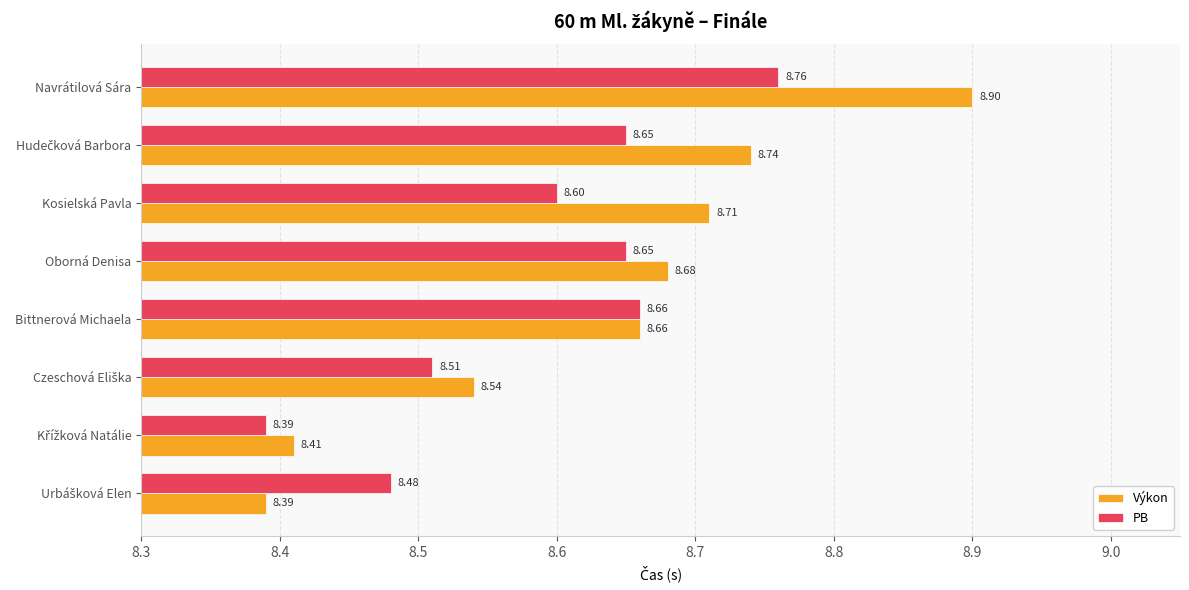

Which category has the highest value in the Výkon series?

Navrátilová Sára